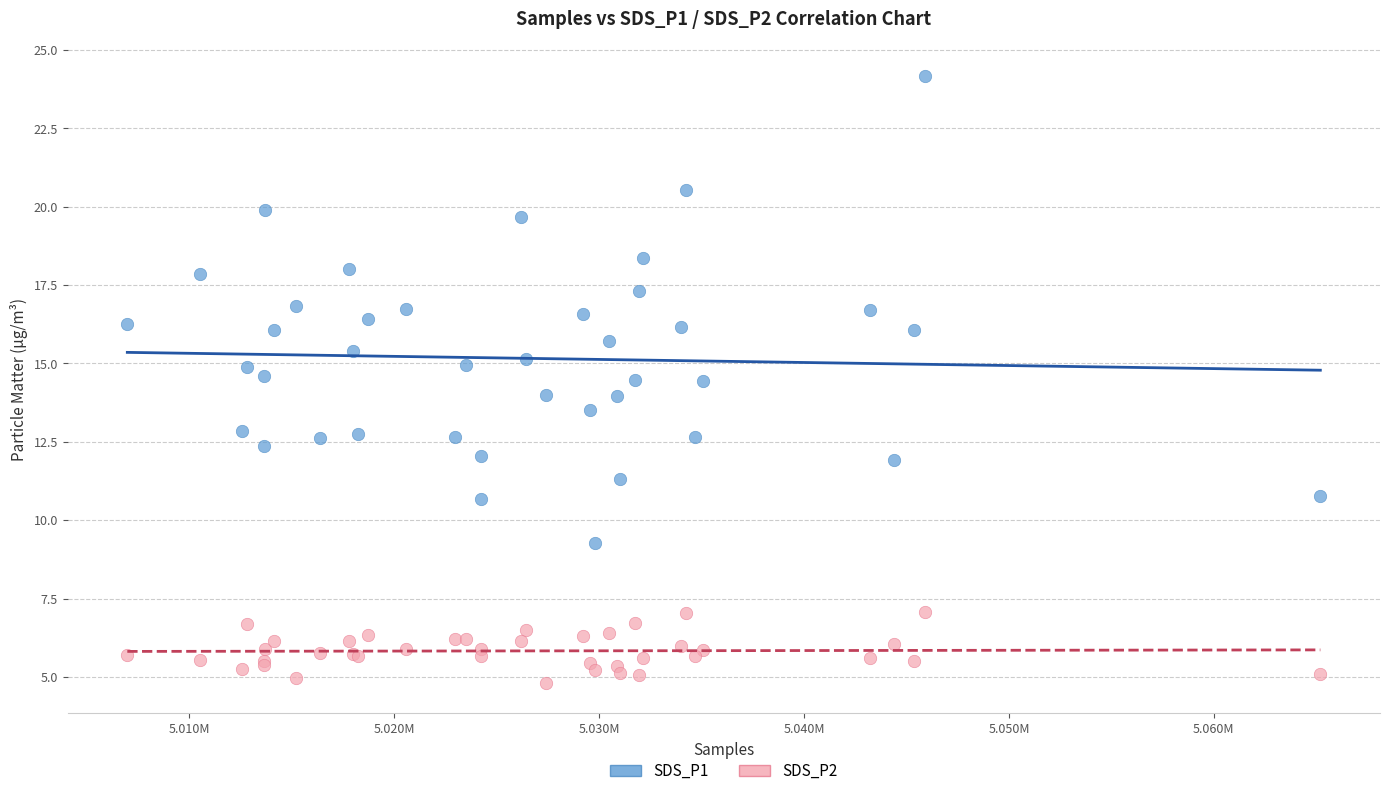

What is the X range (max minus min) for the scatter plot?

58238.0